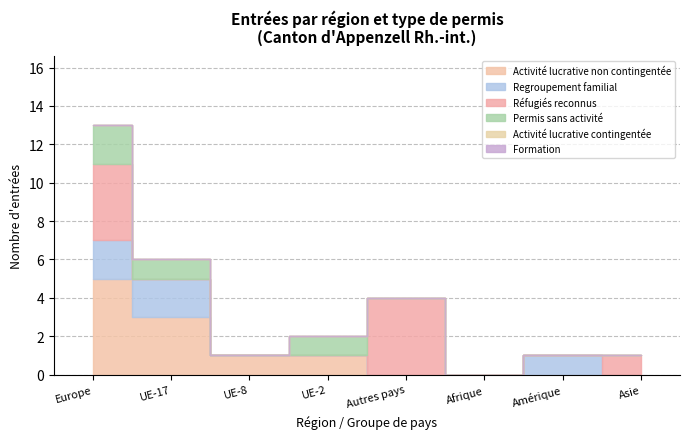

How many lines are shown in the chart?

6